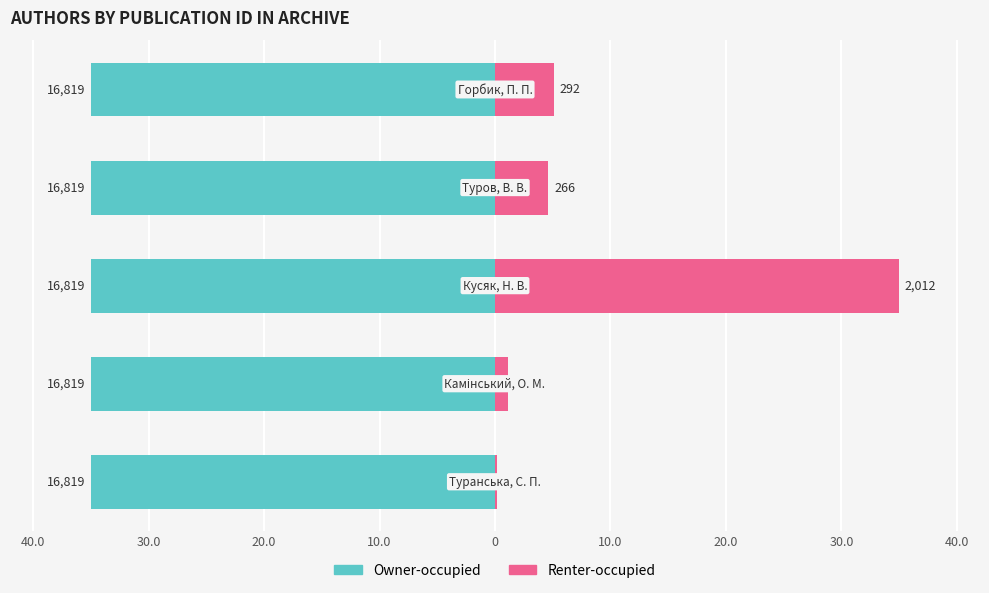

The value of Owner-occupied at 20.0 is 0.3. True or false?

False